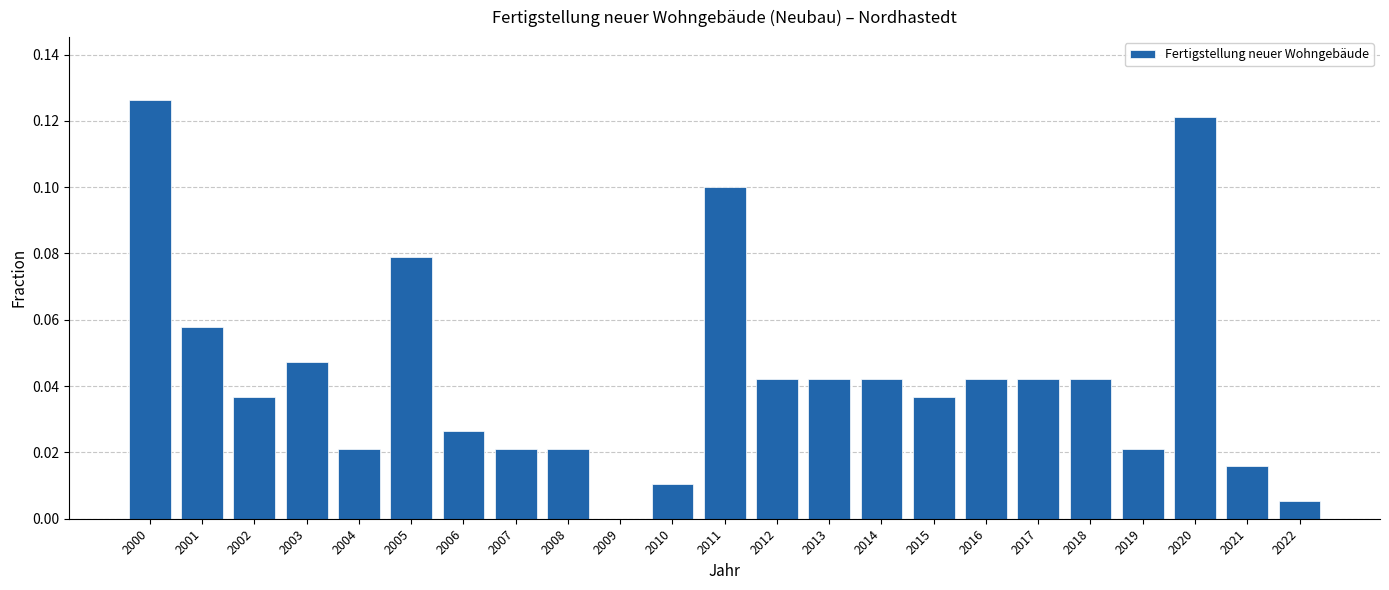

How many values are above zero?

22